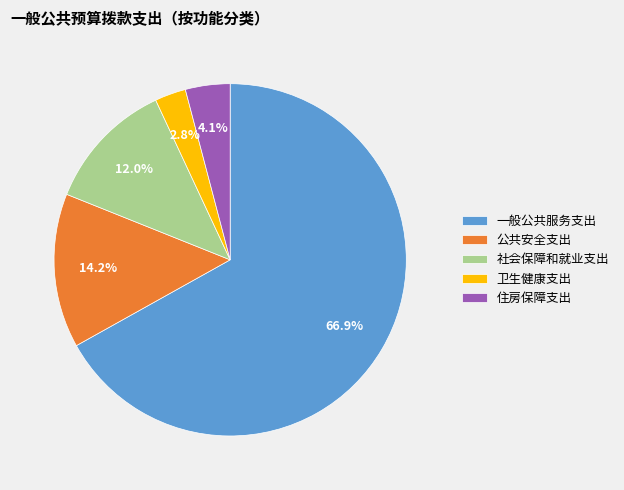

How many segments does this pie chart have?

5